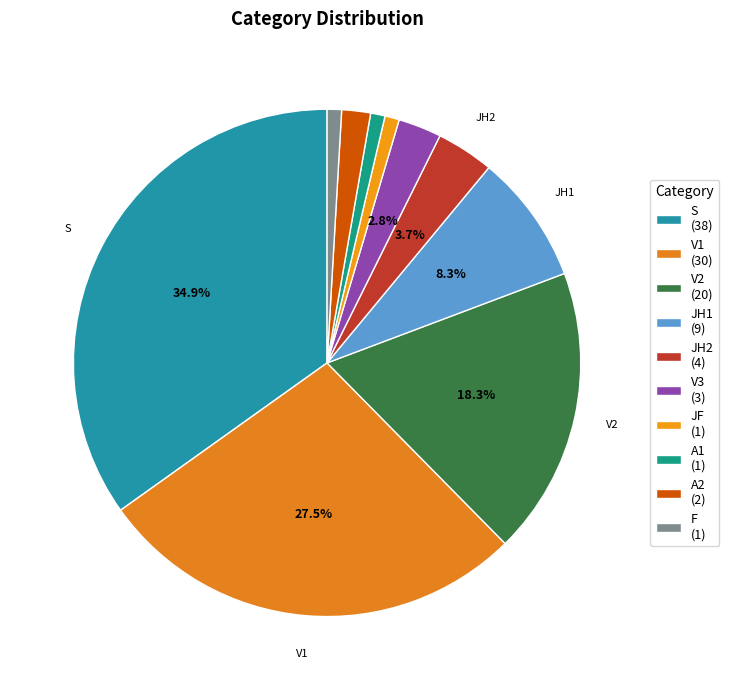

Which has a higher value, A1 or V2?

V2